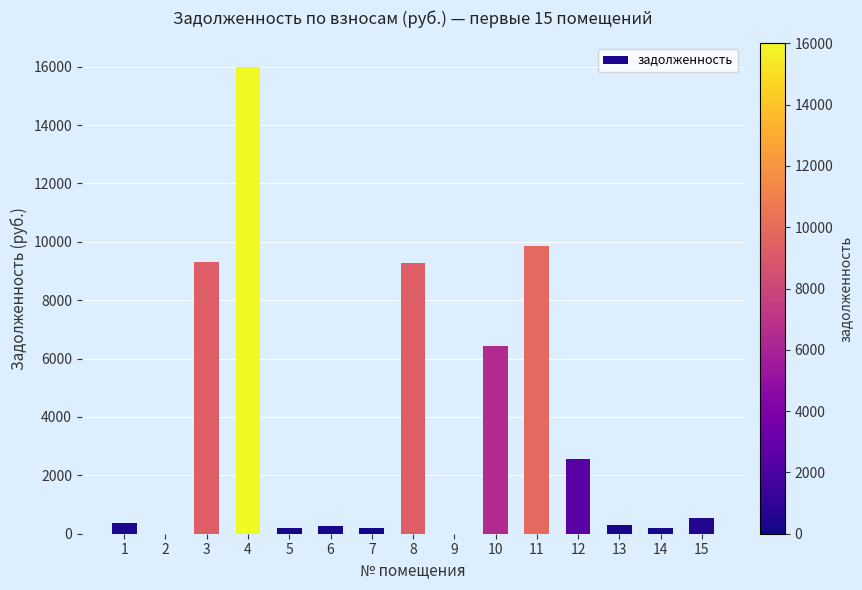

Count the number of data series in this chart.

1